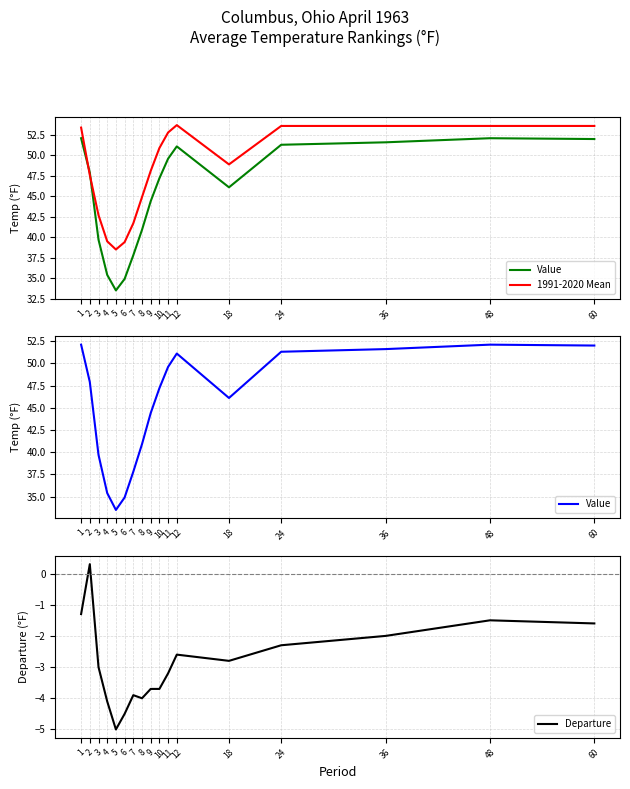

Reading left to right, what are all the values shown in this chart?

Value: 52.1	47.9	39.7	35.4	33.5	34.9	37.8	40.9	44.4	47.2	49.6	51.1	46.1	51.3	51.6	52.1	52.0
1991-2020 Mean: 53.4	47.6	42.7	39.5	38.5	39.4	41.7	44.9	48.1	50.9	52.8	53.7	48.9	53.6	53.6	53.6	53.6
Departure: -1.3	0.3	-3.0	-4.1	-5.0	-4.5	-3.9	-4.0	-3.7	-3.7	-3.2	-2.6	-2.8	-2.3	-2.0	-1.5	-1.6